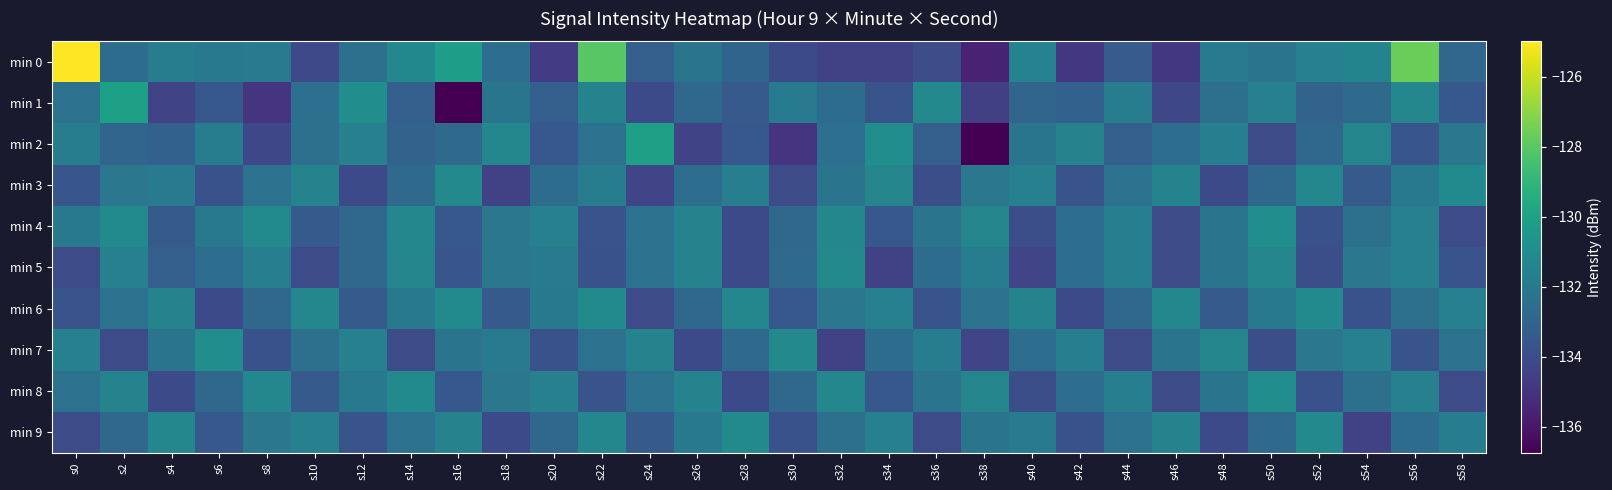

Reading right to left, what are all the values shown in this chart?

min 0: s58=-132.9	s56=-127.6	s54=-131.4	s52=-131.6	s50=-132.2	s48=-131.9	s46=-134.8	s44=-133.3	s42=-134.8	s40=-131.5	s38=-135.6	s36=-134.0	s34=-134.4	s32=-134.4	s30=-134.1	s28=-133.0	s26=-132.2	s24=-133.2	s22=-128.1	s20=-134.7	s18=-132.5	s16=-130.2	s14=-131.2	s12=-132.4	s10=-134.2	s8=-131.9	s6=-132.0	s4=-131.8	s2=-132.6	s0=-125.0
min 1: s58=-133.5	s56=-131.3	s54=-132.7	s52=-133.0	s50=-131.6	s48=-132.4	s46=-134.2	s44=-131.8	s42=-133.1	s40=-132.9	s38=-134.5	s36=-131.2	s34=-133.7	s32=-132.6	s30=-131.9	s28=-133.4	s26=-132.8	s24=-134.1	s22=-131.5	s20=-133.2	s18=-132.2	s16=-136.7	s14=-133.2	s12=-131.0	s10=-132.4	s8=-135.0	s6=-133.5	s4=-134.3	s2=-130.1	s0=-132.3
min 2: s58=-132.1	s56=-133.6	s54=-131.4	s52=-132.8	s50=-134.0	s48=-131.7	s46=-132.5	s44=-133.2	s42=-131.5	s40=-132.2	s38=-136.7	s36=-133.2	s34=-131.0	s32=-132.4	s30=-135.0	s28=-133.5	s26=-134.3	s24=-130.1	s22=-132.3	s20=-133.5	s18=-131.3	s16=-132.7	s14=-133.0	s12=-131.6	s10=-132.4	s8=-134.2	s6=-131.8	s4=-133.1	s2=-132.9	s0=-131.8
min 3: s58=-131.1	s56=-132.0	s54=-133.4	s52=-131.3	s50=-132.8	s48=-134.1	s46=-131.5	s44=-132.3	s42=-133.7	s40=-131.6	s38=-132.1	s36=-133.9	s34=-131.4	s32=-132.2	s30=-134.0	s28=-131.7	s26=-132.5	s24=-134.3	s22=-131.8	s20=-132.6	s18=-134.4	s16=-131.2	s14=-132.7	s12=-134.1	s10=-131.5	s8=-132.3	s6=-133.8	s4=-131.9	s2=-132.1	s0=-133.6
min 4: s58=-134.0	s56=-131.6	s54=-132.4	s52=-133.8	s50=-131.0	s48=-132.2	s46=-134.0	s44=-131.7	s42=-132.5	s40=-133.9	s38=-131.4	s36=-132.2	s34=-133.5	s32=-131.3	s30=-132.8	s28=-134.1	s26=-131.5	s24=-132.3	s22=-133.7	s20=-131.6	s18=-132.1	s16=-133.5	s14=-131.3	s12=-132.8	s10=-133.4	s8=-131.1	s6=-132.0	s4=-133.4	s2=-131.1	s0=-132.0
min 5: s58=-133.7	s56=-131.6	s54=-132.1	s52=-133.9	s50=-131.4	s48=-132.2	s46=-134.0	s44=-131.7	s42=-132.5	s40=-134.3	s38=-131.8	s36=-132.6	s34=-134.4	s32=-131.2	s30=-132.7	s28=-134.1	s26=-131.5	s24=-132.3	s22=-133.8	s20=-131.9	s18=-132.1	s16=-133.6	s14=-131.4	s12=-132.8	s10=-134.0	s8=-131.7	s6=-132.5	s4=-133.2	s2=-131.6	s0=-134.0
min 6: s58=-131.6	s56=-132.4	s54=-133.8	s52=-131.1	s50=-132.0	s48=-133.4	s46=-131.3	s44=-132.8	s42=-134.1	s40=-131.5	s38=-132.3	s36=-133.7	s34=-131.6	s32=-132.1	s30=-133.5	s28=-131.3	s26=-132.8	s24=-134.0	s22=-131.1	s20=-132.0	s18=-133.4	s16=-131.1	s14=-132.0	s12=-133.4	s10=-131.3	s8=-132.8	s6=-134.1	s4=-131.5	s2=-132.3	s0=-133.7
min 7: s58=-132.3	s56=-133.7	s54=-131.6	s52=-132.1	s50=-133.9	s48=-131.4	s46=-132.2	s44=-134.0	s42=-131.7	s40=-132.5	s38=-134.3	s36=-131.8	s34=-132.6	s32=-134.4	s30=-131.2	s28=-132.7	s26=-134.1	s24=-131.5	s22=-132.3	s20=-133.8	s18=-131.9	s16=-132.2	s14=-134.0	s12=-131.6	s10=-132.4	s8=-133.8	s6=-131.0	s4=-132.2	s2=-134.0	s0=-131.6
min 8: s58=-134.0	s56=-131.6	s54=-132.4	s52=-133.8	s50=-131.0	s48=-132.2	s46=-134.0	s44=-131.7	s42=-132.5	s40=-133.9	s38=-131.4	s36=-132.2	s34=-133.5	s32=-131.3	s30=-132.8	s28=-134.1	s26=-131.5	s24=-132.3	s22=-133.7	s20=-131.6	s18=-132.1	s16=-133.5	s14=-131.1	s12=-132.0	s10=-133.4	s8=-131.3	s6=-132.8	s4=-134.1	s2=-131.5	s0=-132.3
min 9: s58=-131.8	s56=-132.6	s54=-134.4	s52=-131.2	s50=-132.7	s48=-134.1	s46=-131.5	s44=-132.3	s42=-133.8	s40=-131.9	s38=-132.2	s36=-134.0	s34=-131.6	s32=-132.4	s30=-133.8	s28=-131.1	s26=-132.0	s24=-133.4	s22=-131.3	s20=-132.8	s18=-134.1	s16=-131.5	s14=-132.3	s12=-133.7	s10=-131.6	s8=-132.1	s6=-133.5	s4=-131.3	s2=-132.8	s0=-134.0